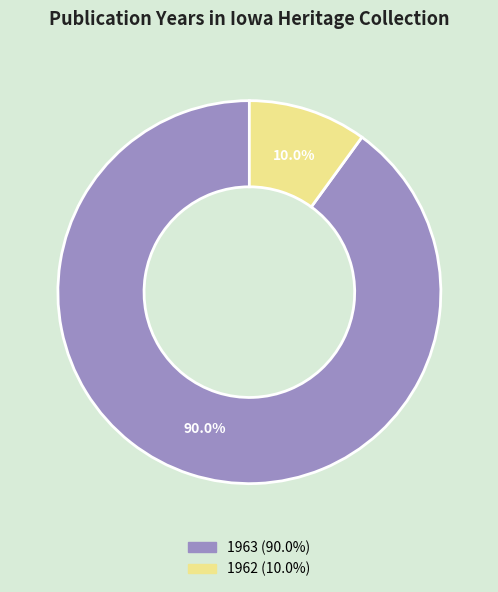

How many slices are in this pie chart?

2